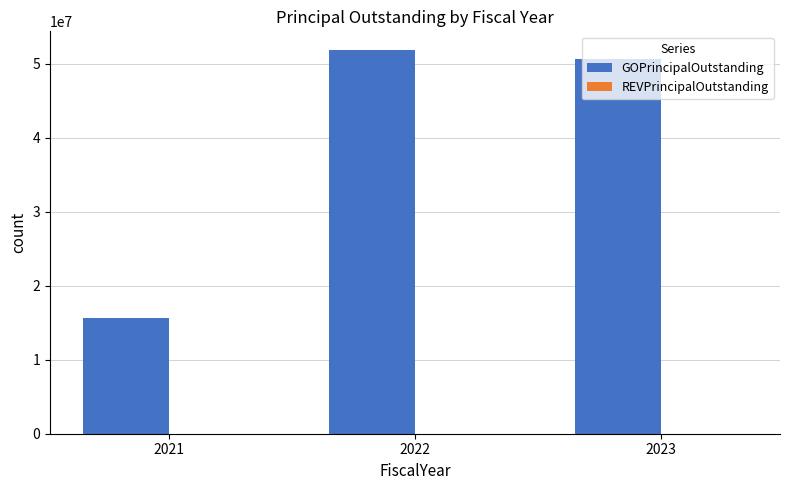

Read the value at 2021, to the nearest 50.

15570000